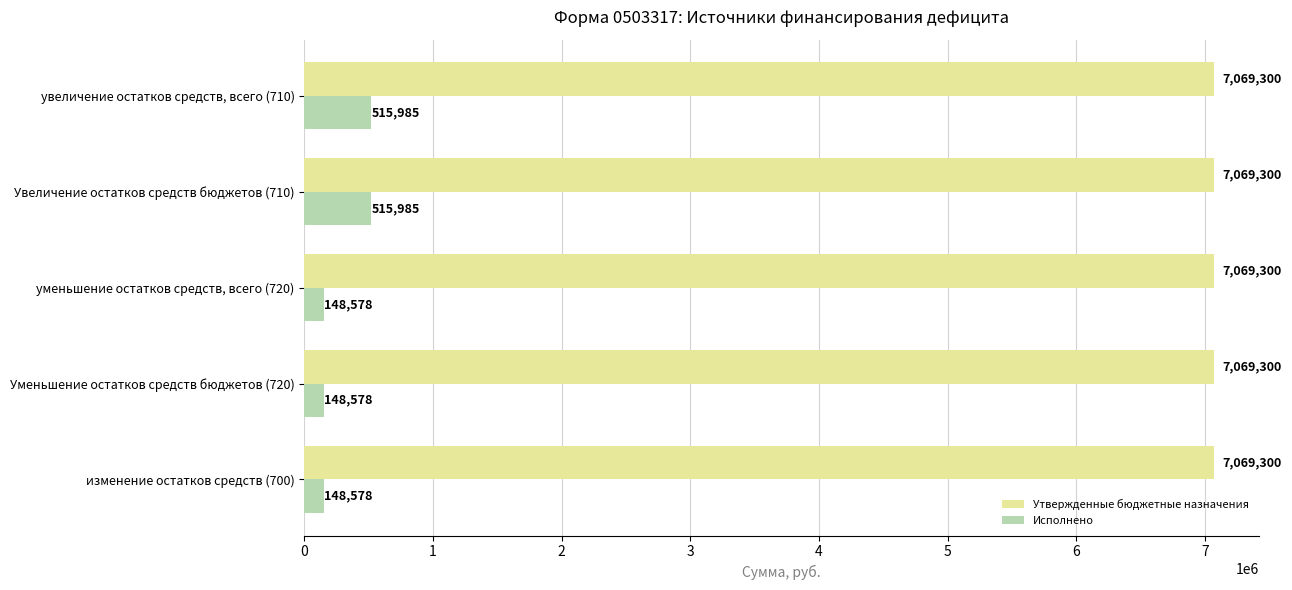

Is the value of Утвержденные бюджетные назначения at изменение остатков средств (700) greater than the value of Исполнено at изменение остатков средств (700)?

Yes